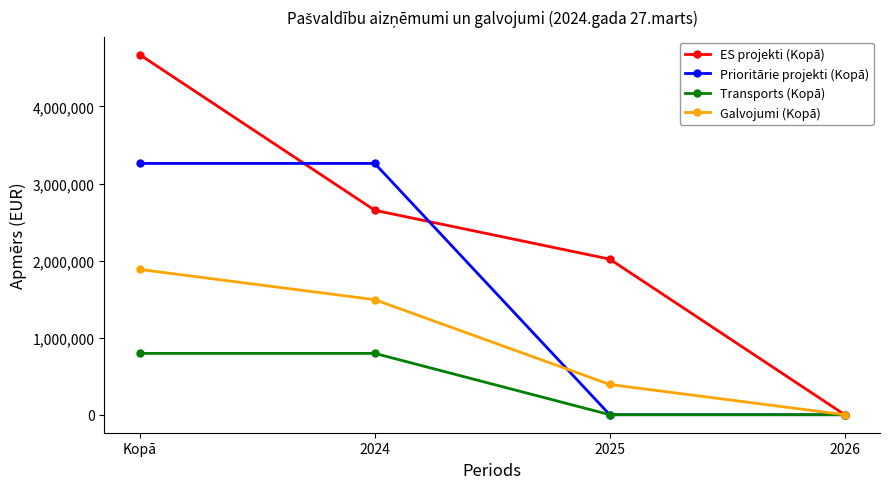

Between 2024 and 2025, which series saw the biggest shift?

Prioritārie projekti (Kopā)